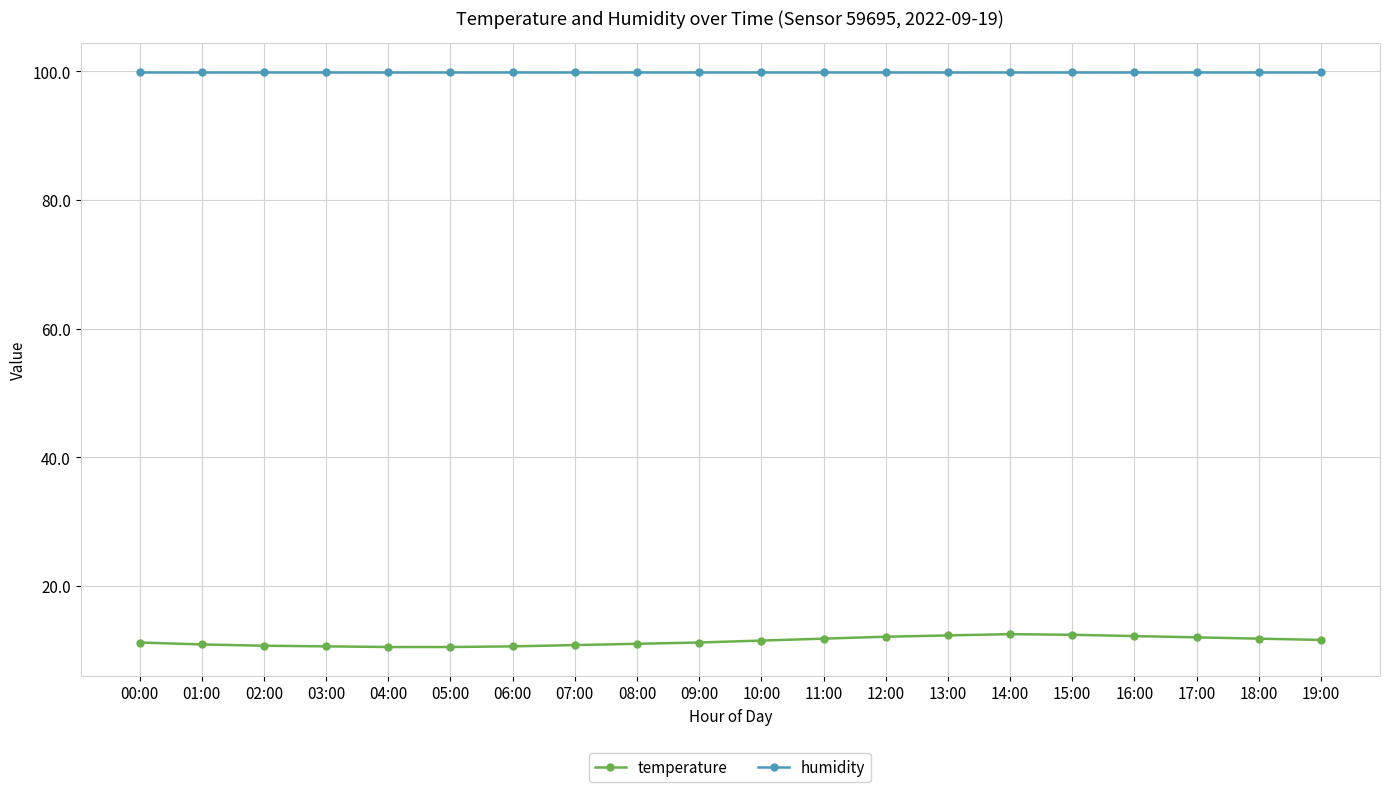

What is the total value across all series at 12:00?

112.0